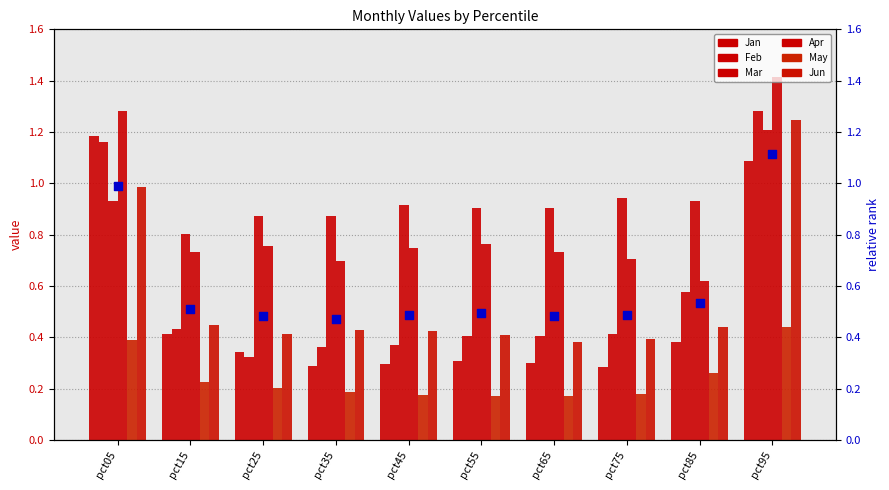

Which series has the widest spread of Y values?

Feb